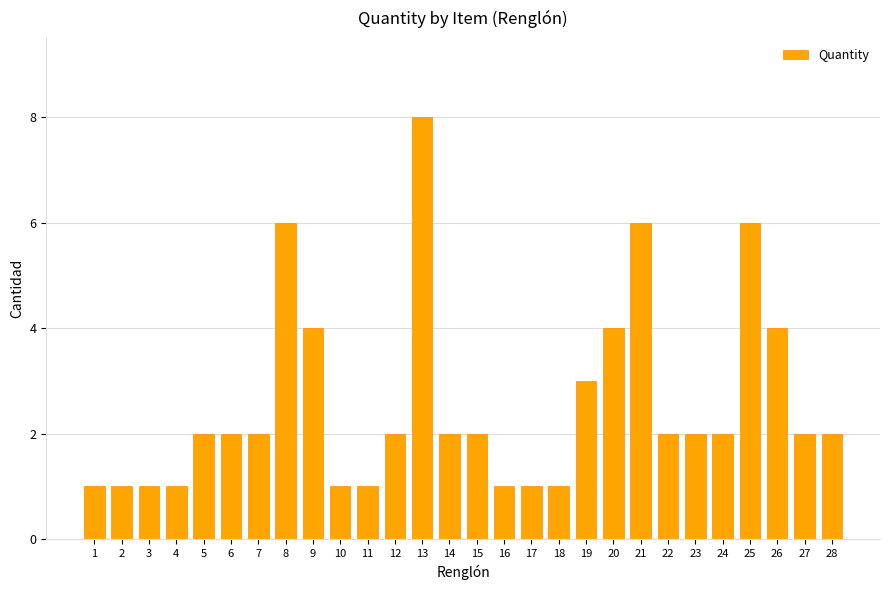

What is the average value?

3